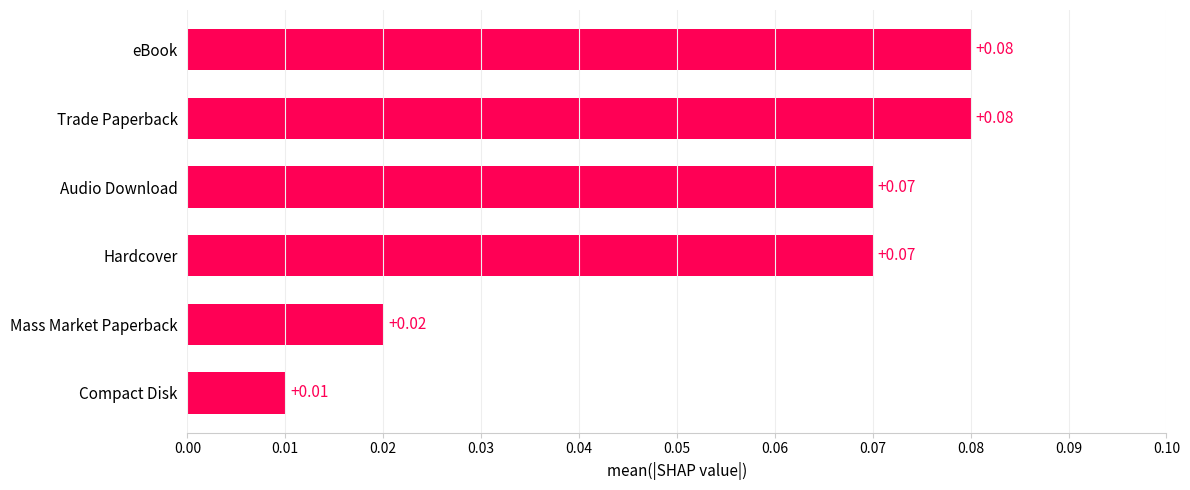

Are the bars horizontal?

Yes